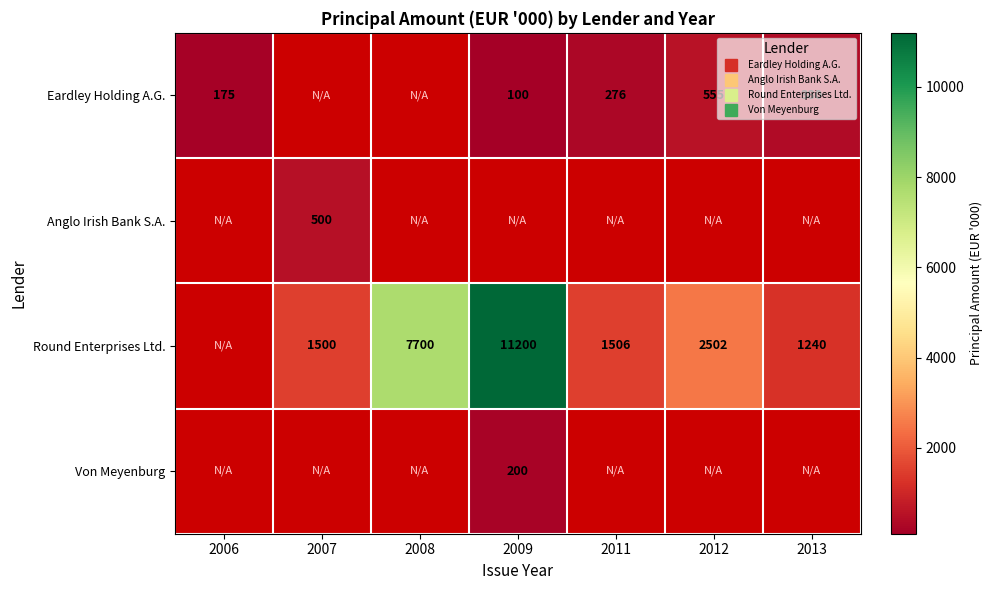

What is the smallest value displayed?

100.0